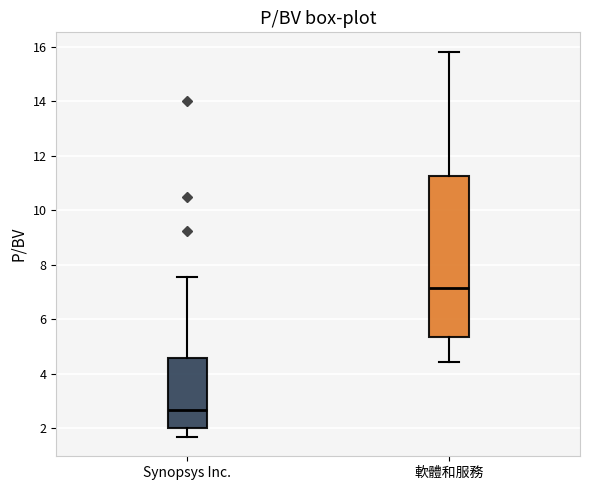

Reading left to right, read every box against the y-axis: the position of its median line, the range the box covers, and the ends of its whiskers. The values are not printed on the chart, so give them approximately, as read against the axis.

Synopsys Inc.: median 2.6, box 2.0 to 4.6, whiskers 1.6 to 7.6
軟體和服務: median 7.2, box 5.4 to 11.2, whiskers 4.4 to 15.8